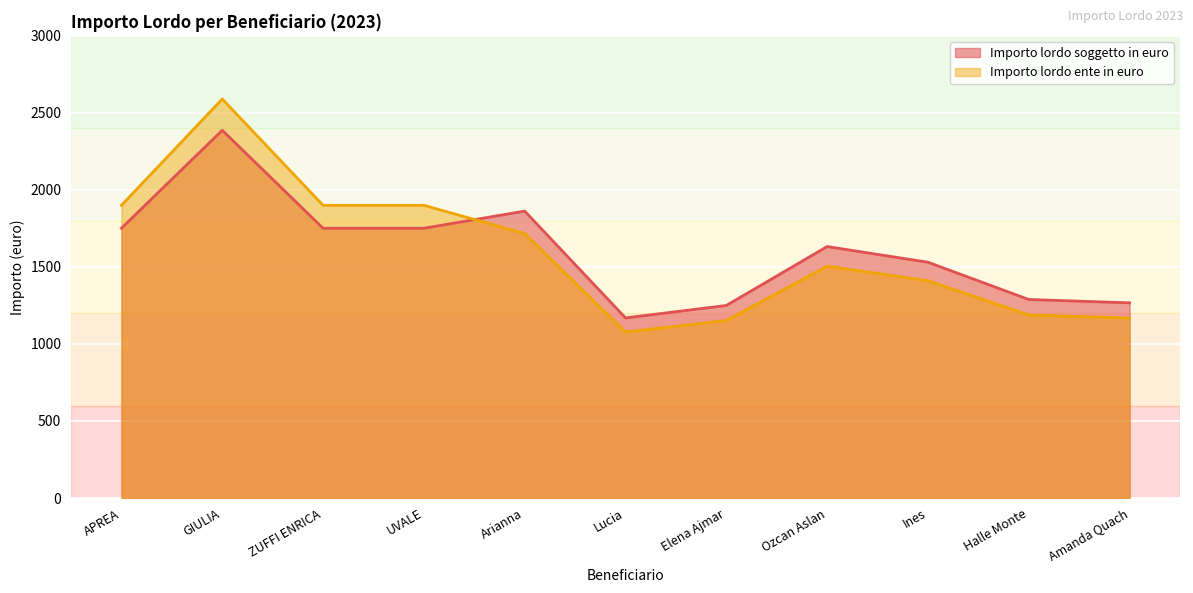

Is it true that Importo lordo ente in euro equals 1900.0 at UVALE?

True